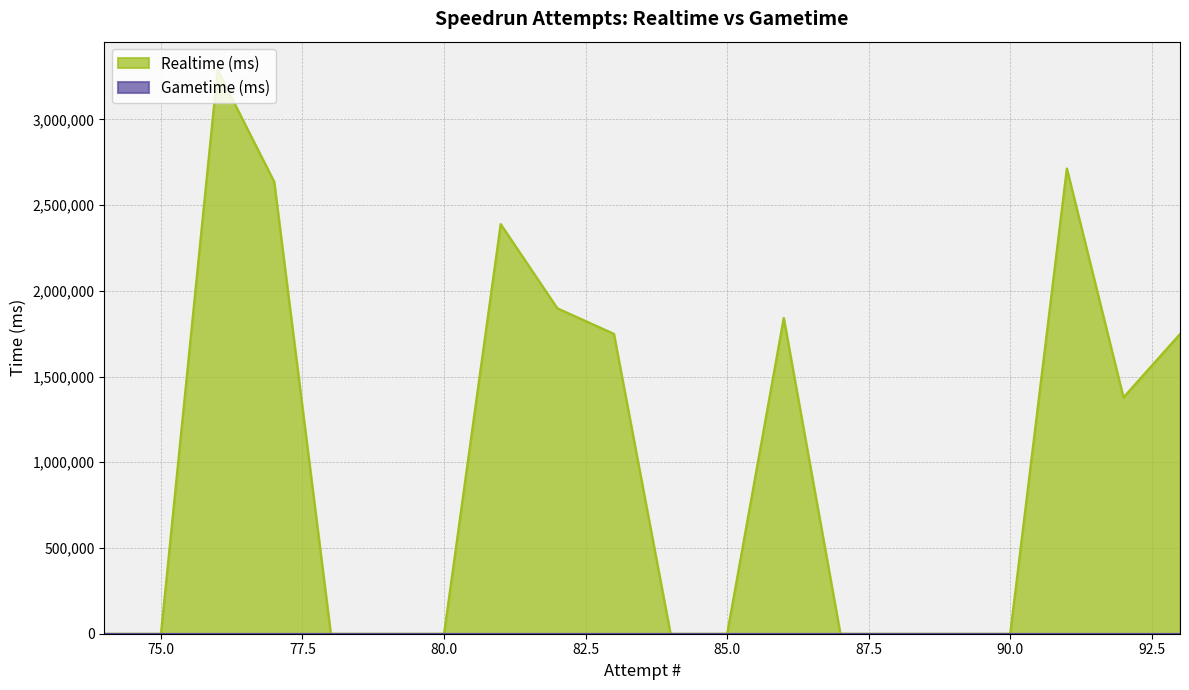

What is the maximum value shown in the chart?

3288358